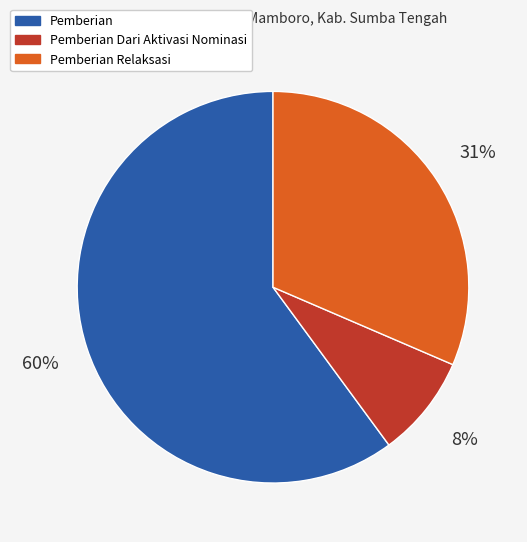

To the nearest percent, what is the average slice percentage?

33%